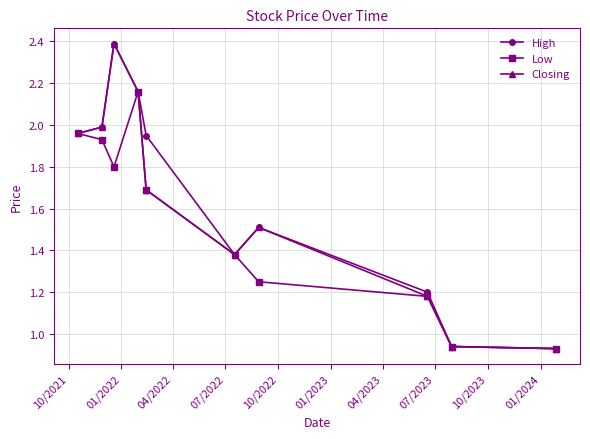

True or false: Low has more than 2 interior local peaks.

False